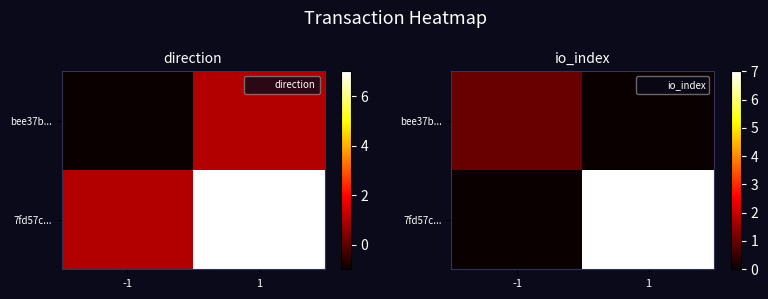

How many values in the bee37b... series are below 1?

1